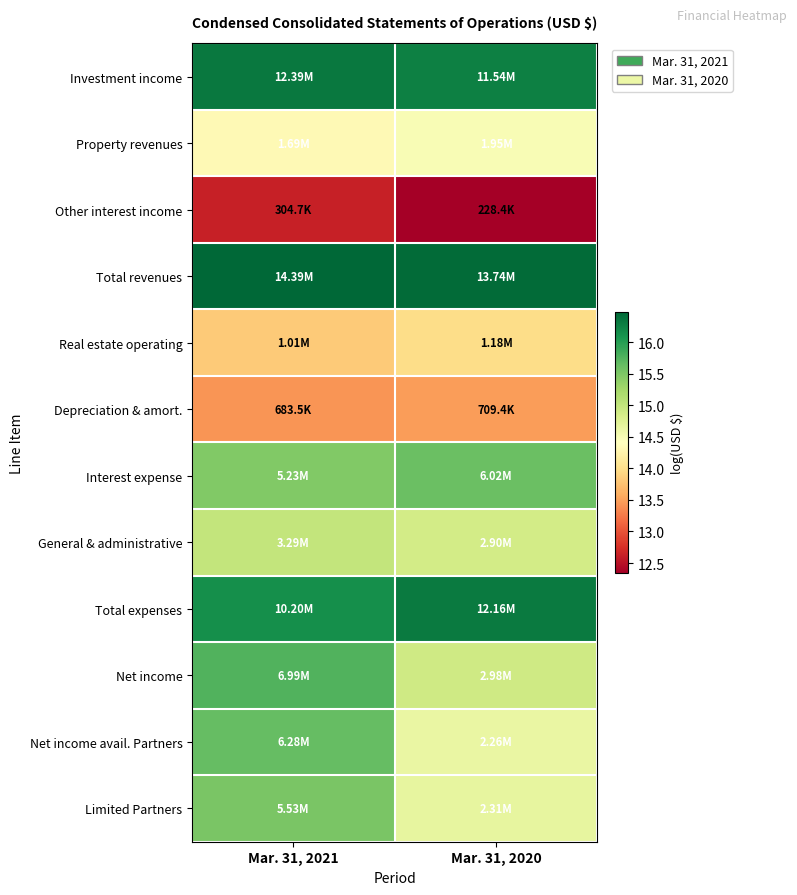

What is the total value across all series at Mar. 31, 2021?

180.6